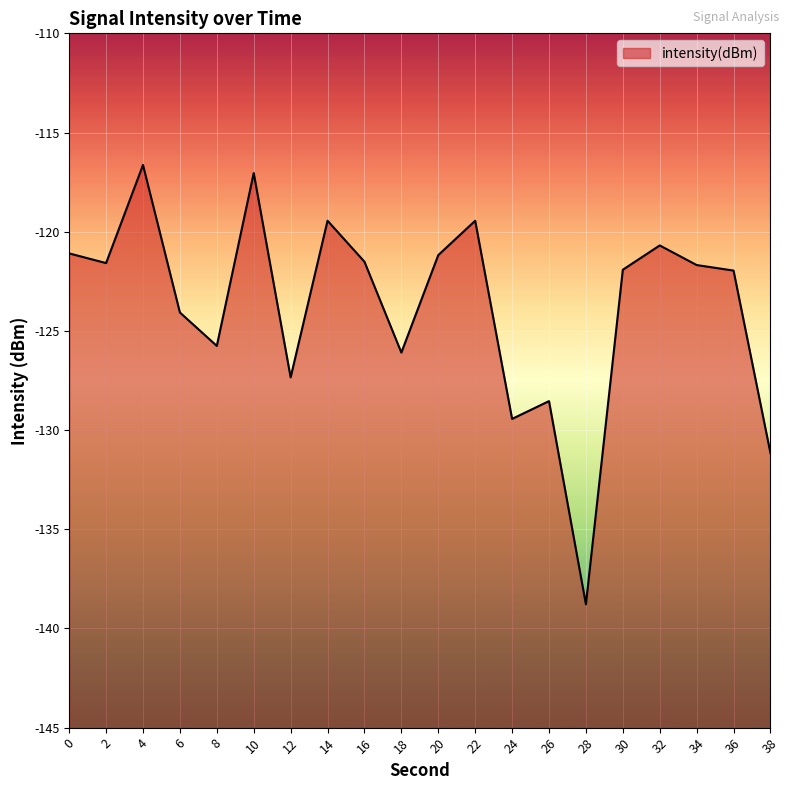

What is the difference between the values at 12 and 2?

5.8